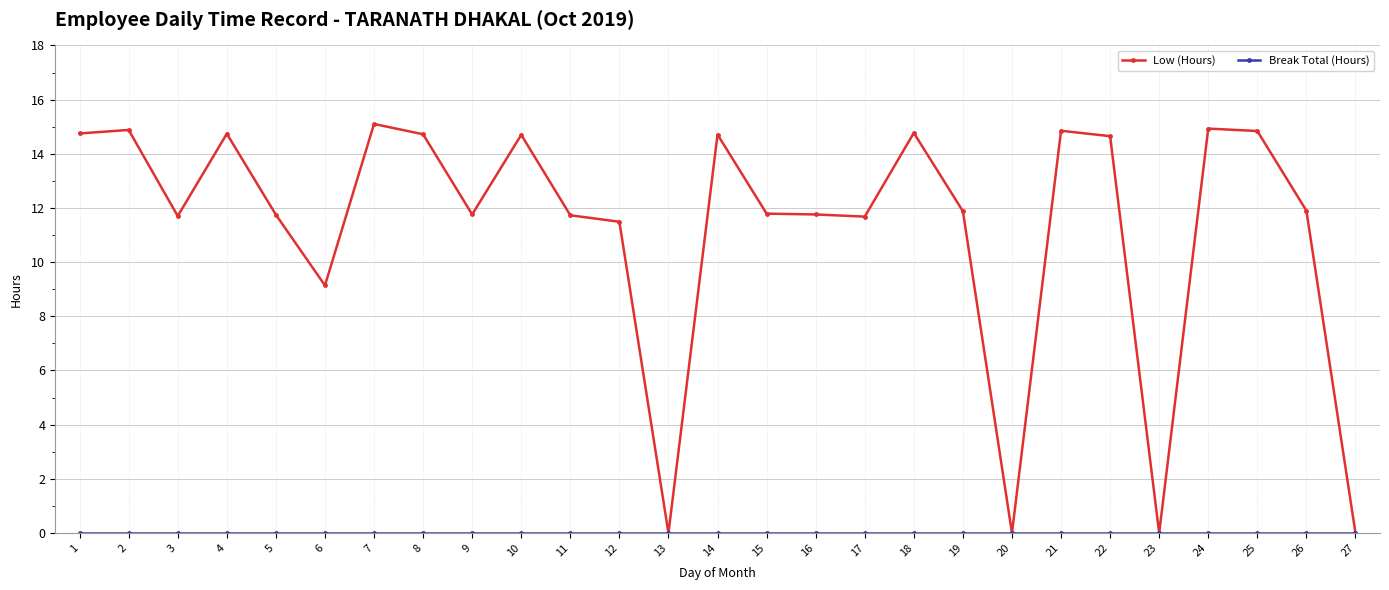

What is the difference between the maximum and second lowest values in the Low (Hours) series?

15.1